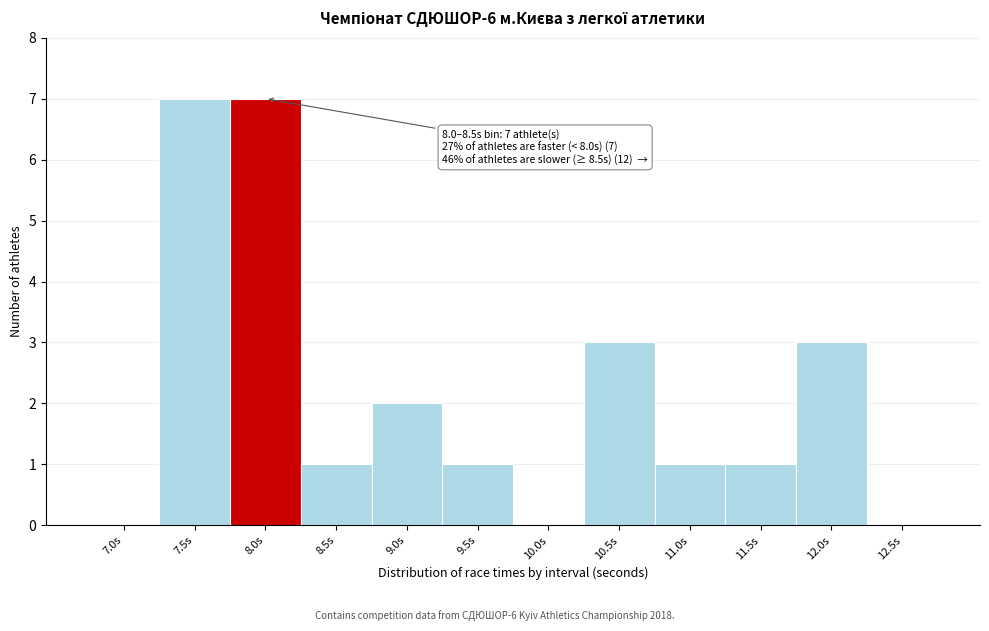

Reading left to right, what are all the values shown in this chart?

7.0s=0	7.5s=7	8.0s=7	8.5s=1	9.0s=2	9.5s=1	10.0s=0	10.5s=3	11.0s=1	11.5s=1	12.0s=3	12.5s=0